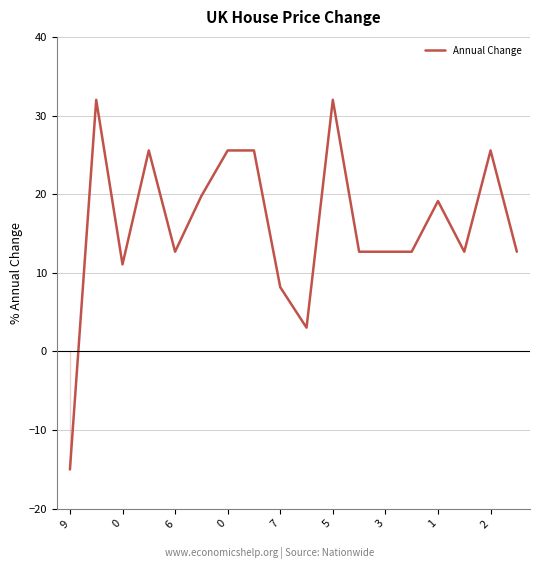

What is the difference between the maximum and second lowest values?

29.0